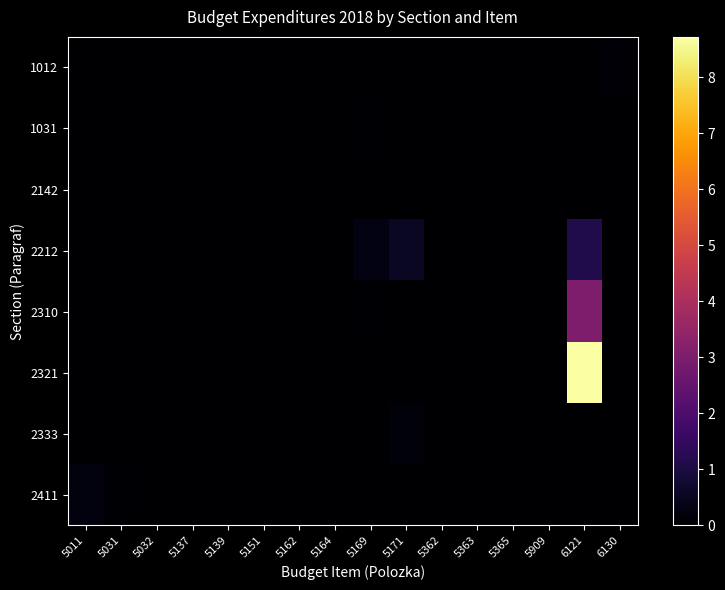

Which series changed the most between 5011 and 5362?

2411